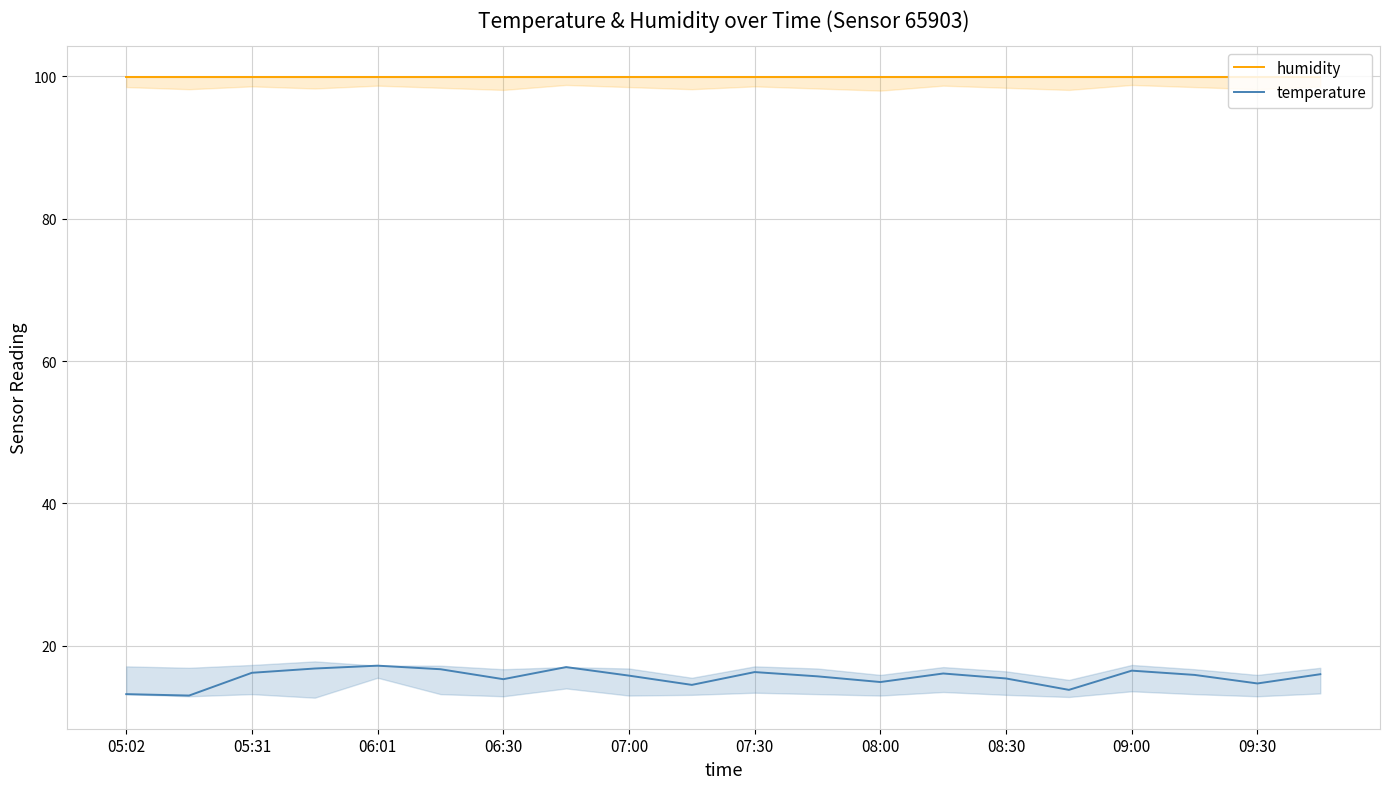

What is the lowest value of the temperature series?

13.0